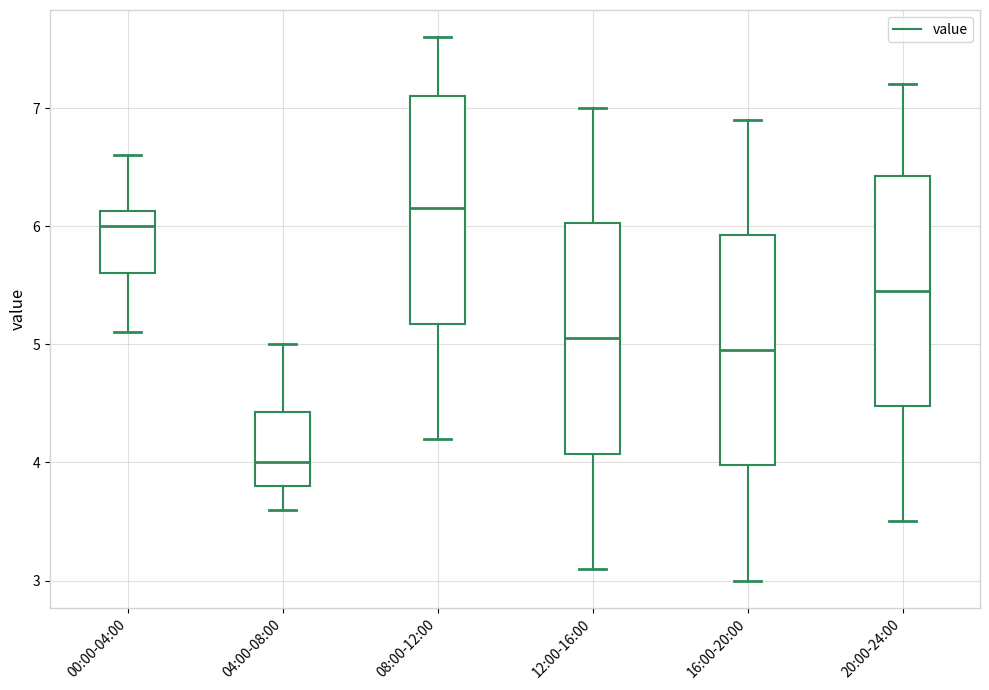

Where does the upper whisker of the box for 00:00-04:00 end on the y-axis? The values are not printed on the chart, so give them approximately, as read against the axis.

6.6